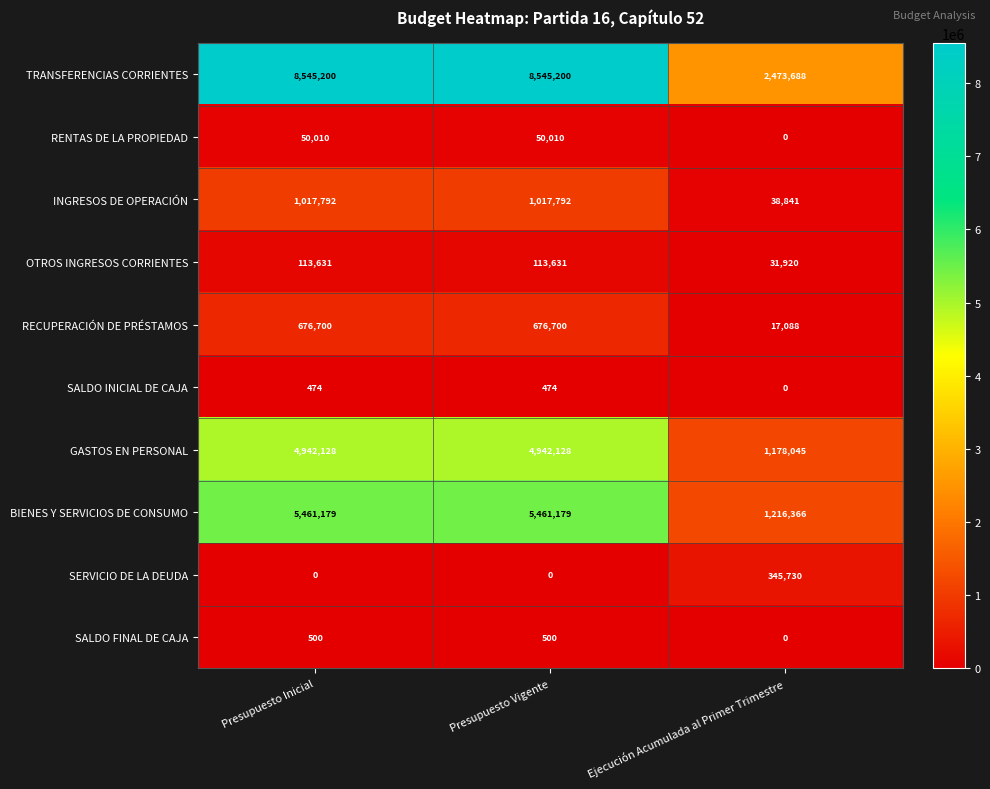

How many BIENES Y SERVICIOS DE CONSUMO values are between 1216366 and 5461179?

3